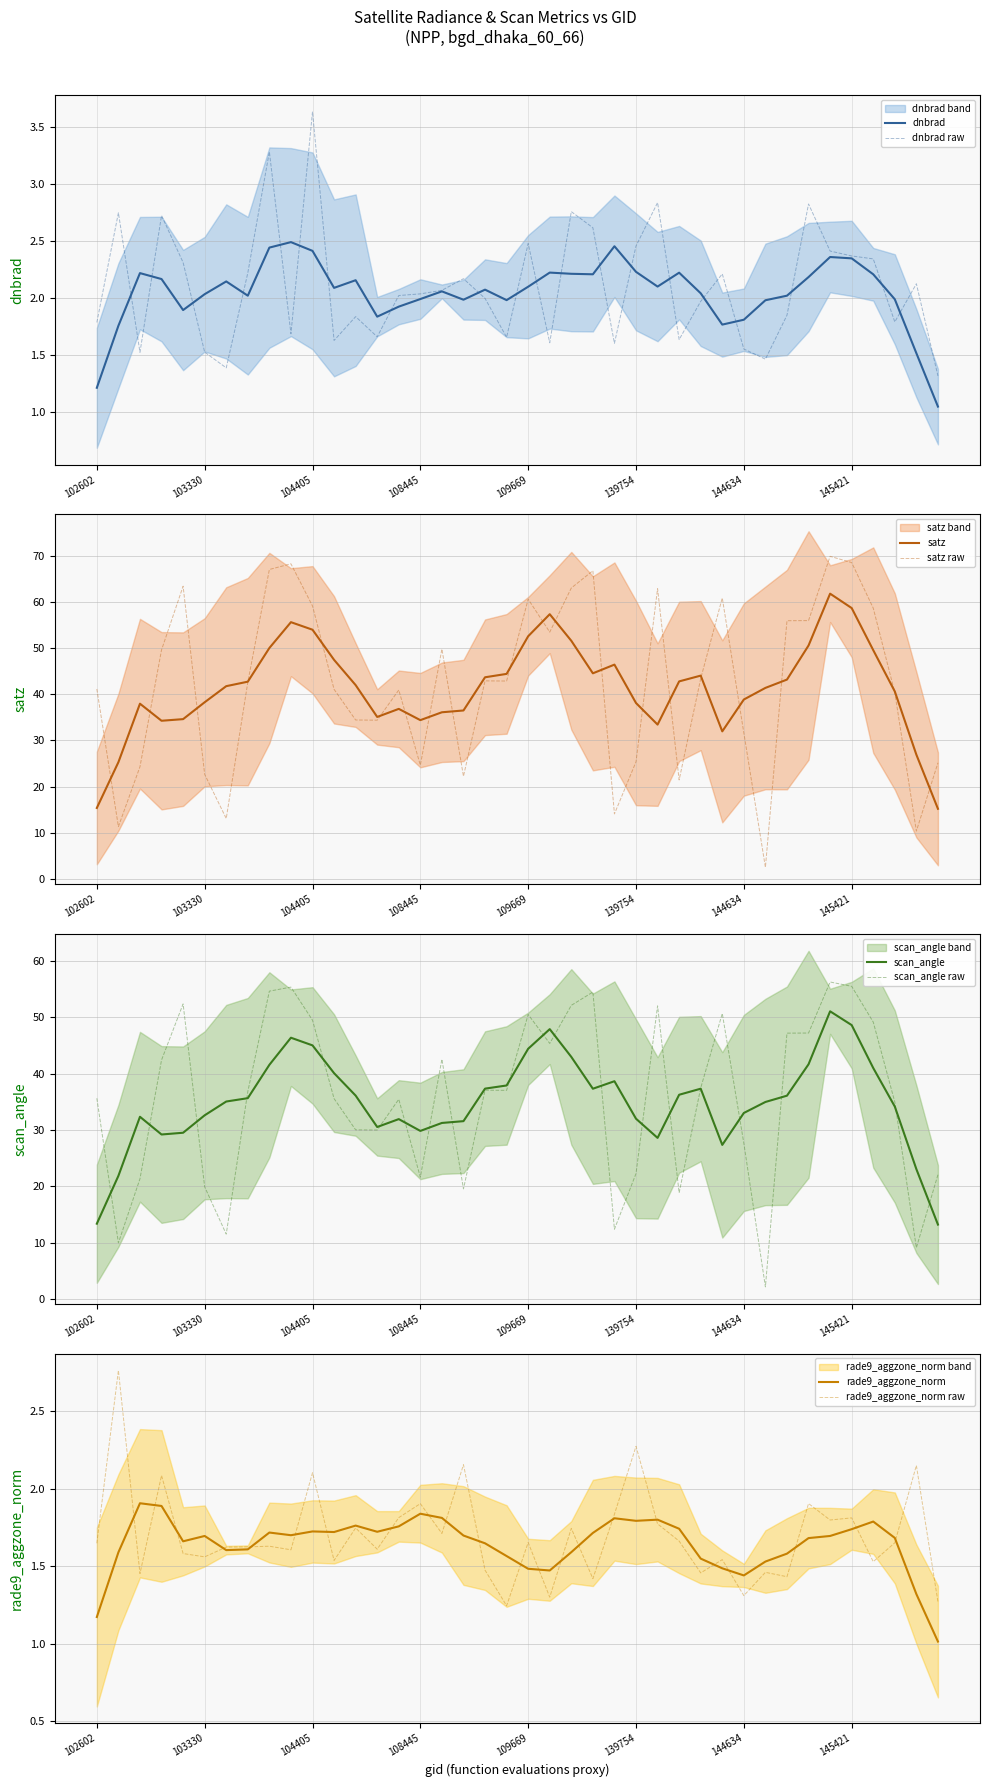

What is the highest value of the scan_angle series?

51.1